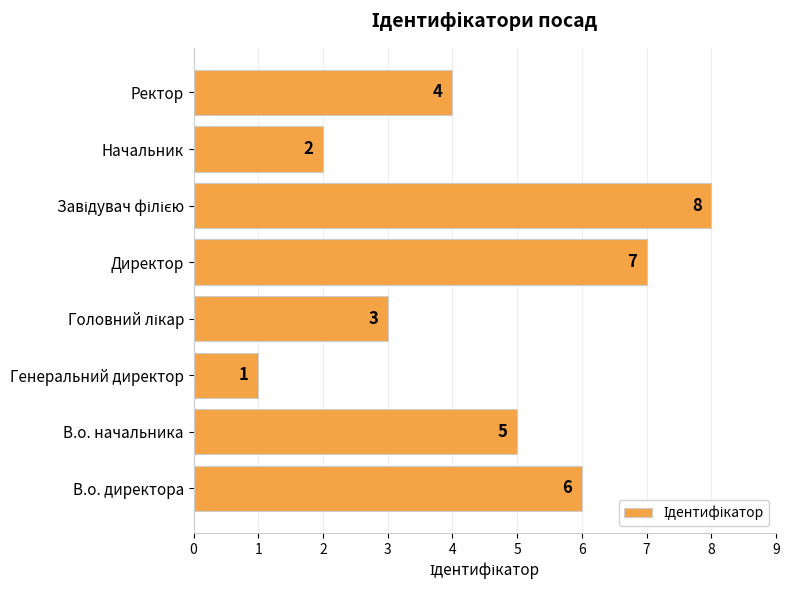

True or false: the data shows 4 at Ректор.

True